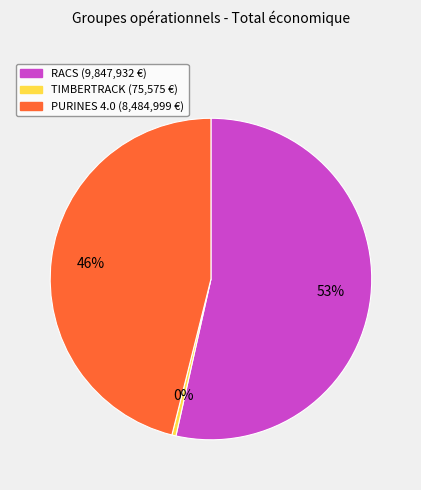

To the nearest percent, what is the average slice percentage?

33%